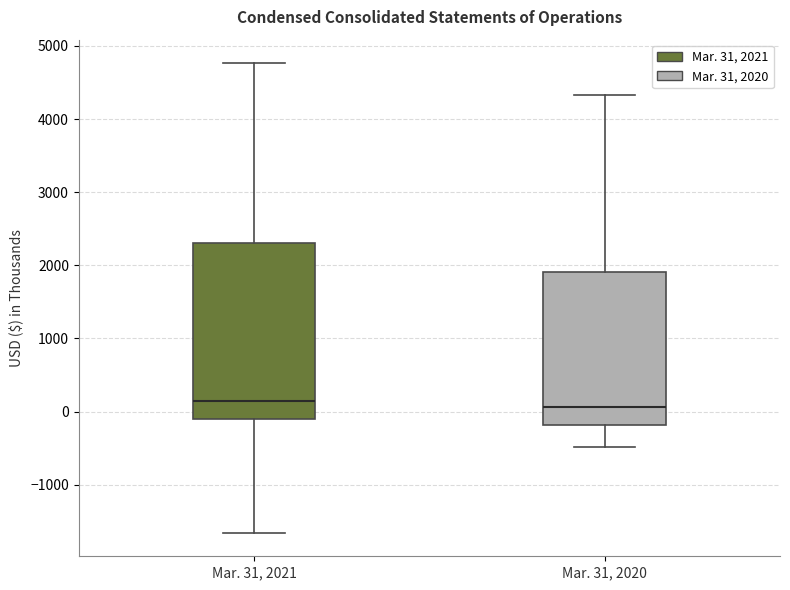

Reading left to right, read every box against the y-axis: the position of its median line, the range the box covers, and the ends of its whiskers. The values are not printed on the chart, so give them approximately, as read against the axis.

Mar. 31, 2021: median 100, box -100 to 2300, whiskers -1700 to 4800
Mar. 31, 2020: median 100, box -200 to 1900, whiskers -500 to 4300